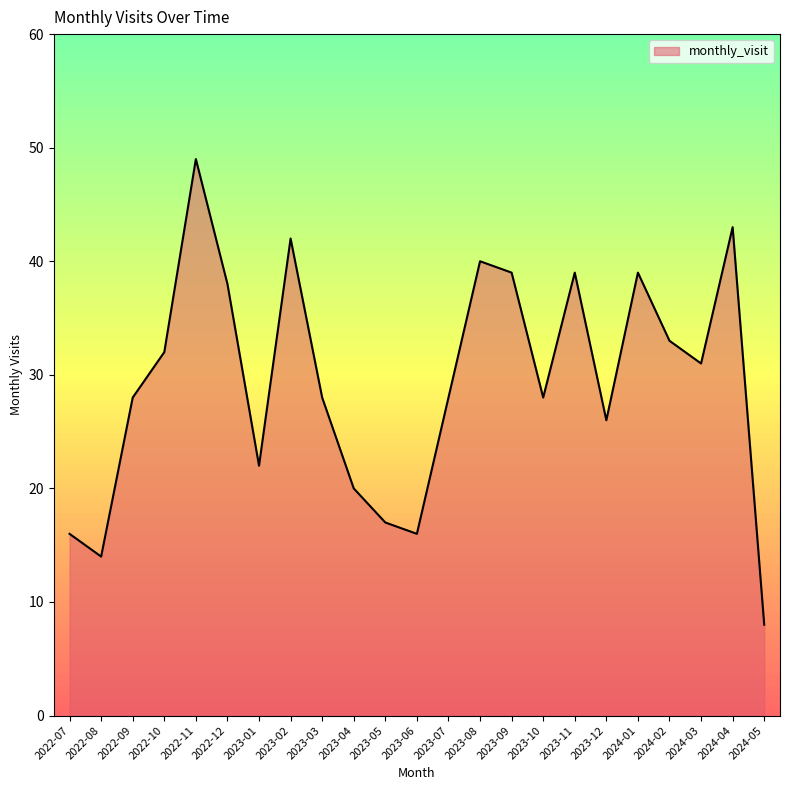

What position from the right is 2023-02?

16